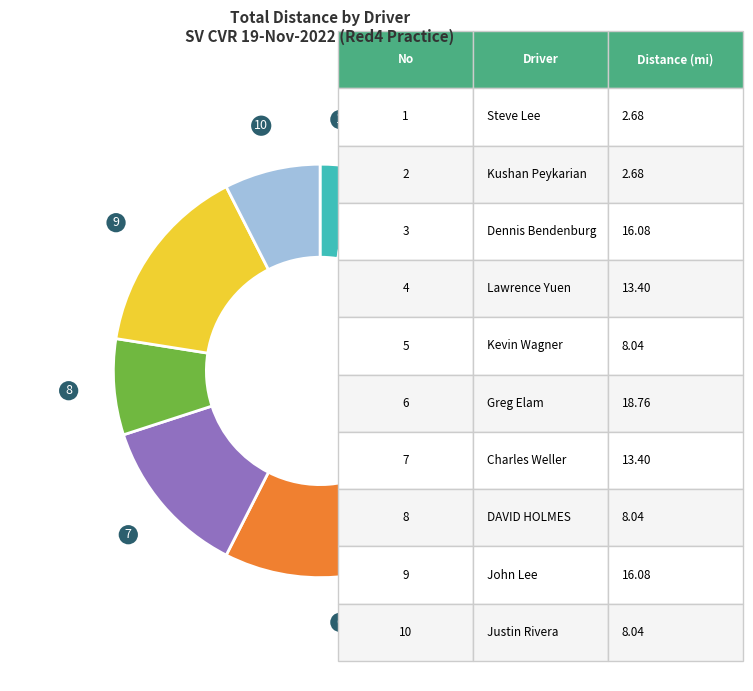

Is there a majority slice in this chart?

No